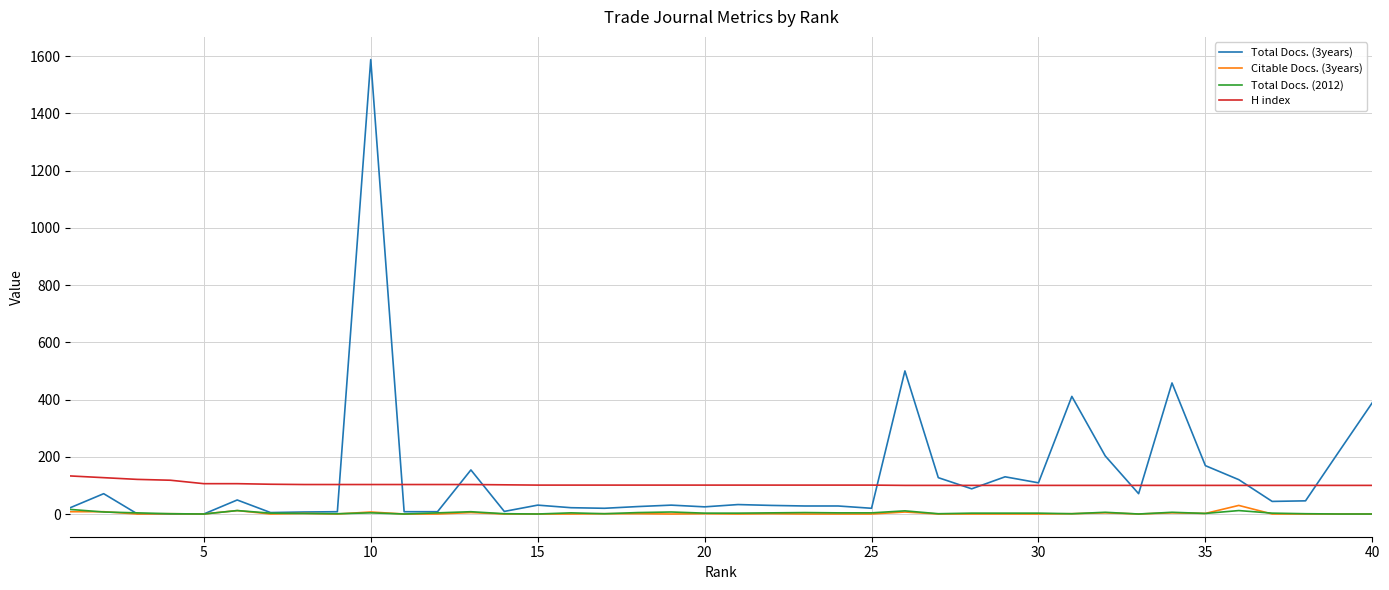

What is the greatest value displayed?

1588